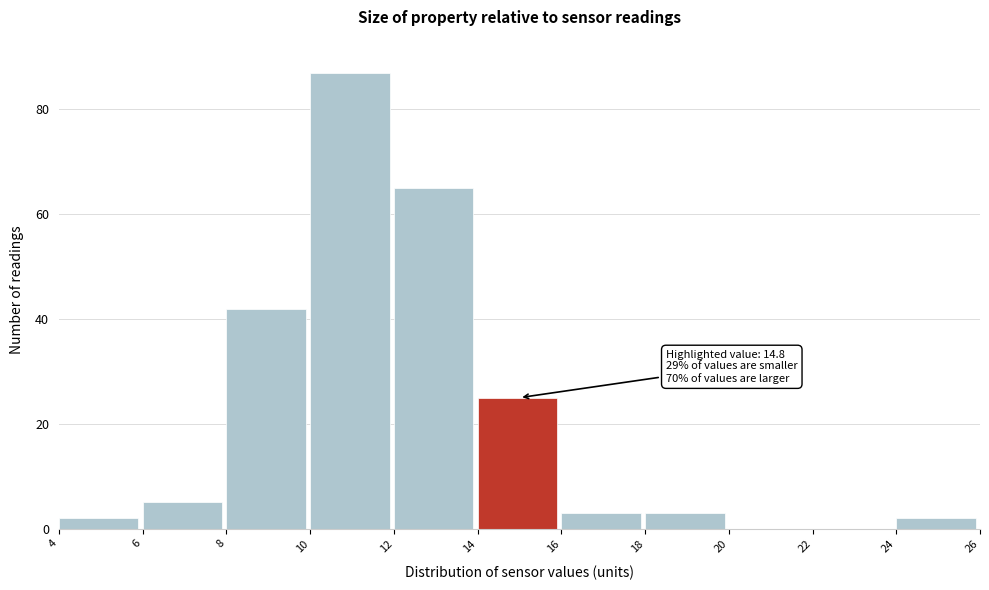

Which range on the x-axis has the tallest bar?

10 to 12